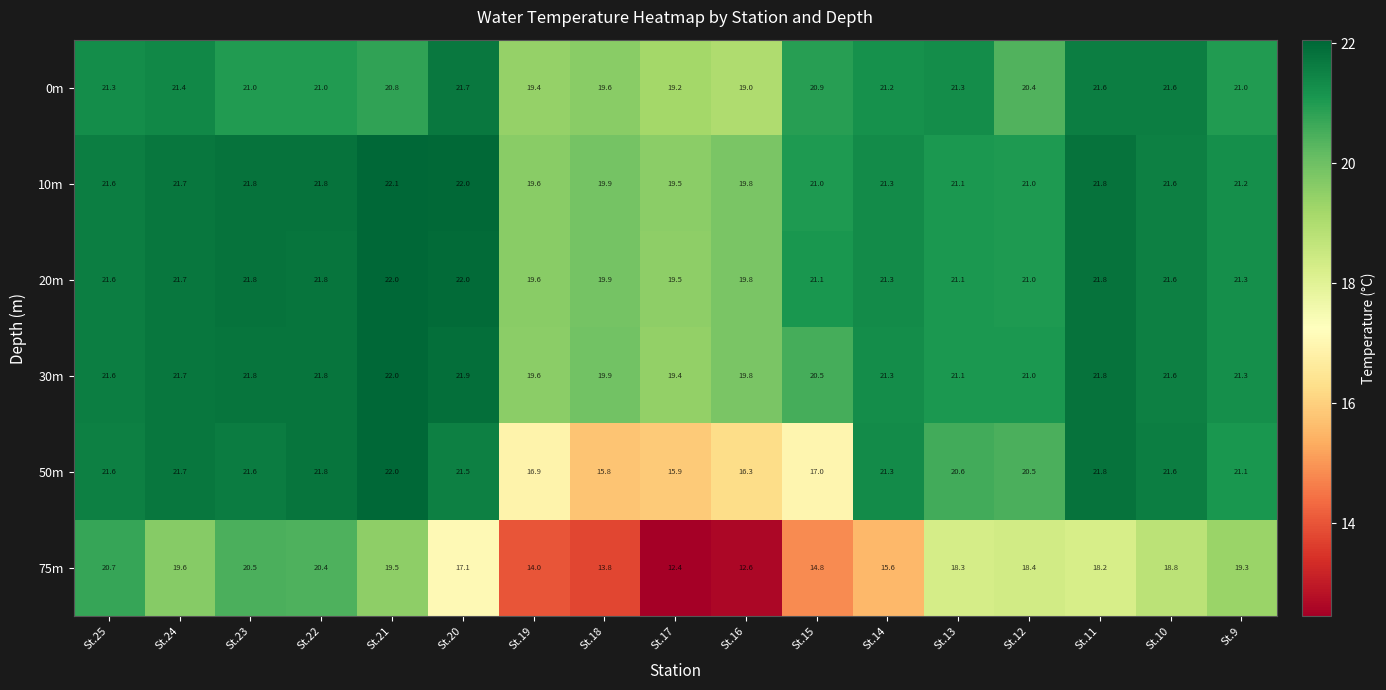

What is the smallest value displayed?

12.4